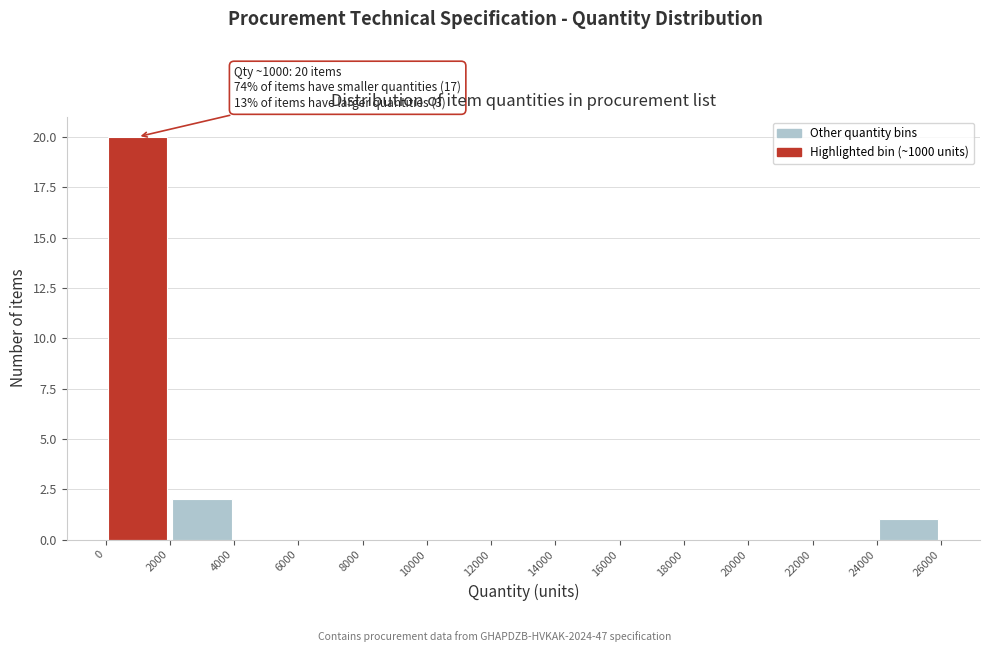

Which range on the x-axis has the tallest bar?

0 to 2000